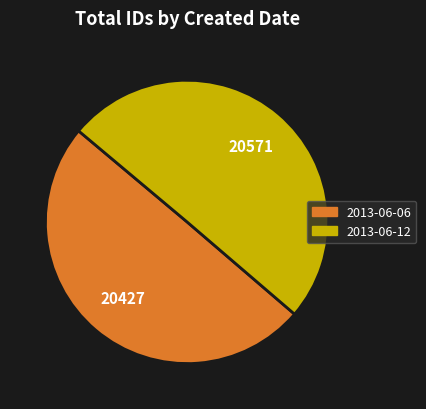

The 2013-06-12 slice represents 50% of the pie. True or false?

True